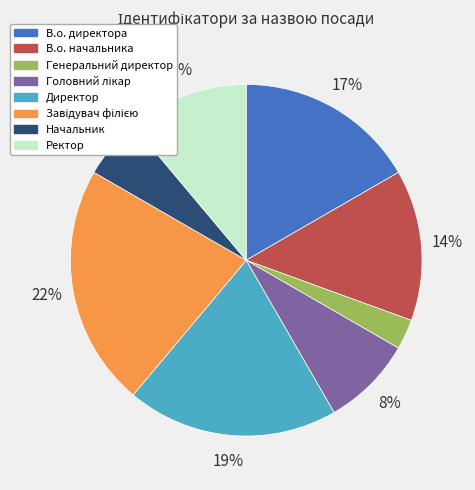

Is Директор the majority of the pie?

No